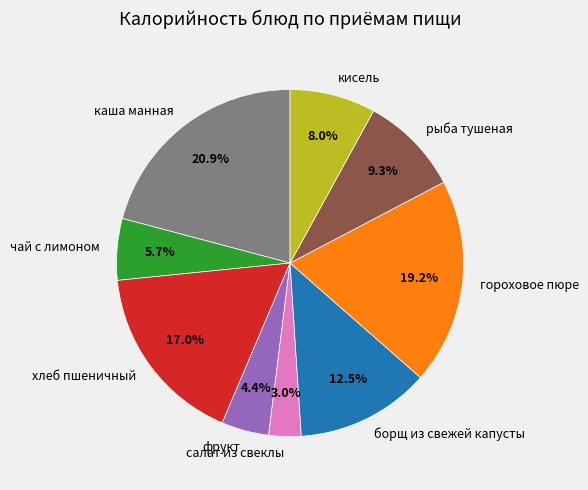

Which category has the biggest portion of the pie?

каша манная